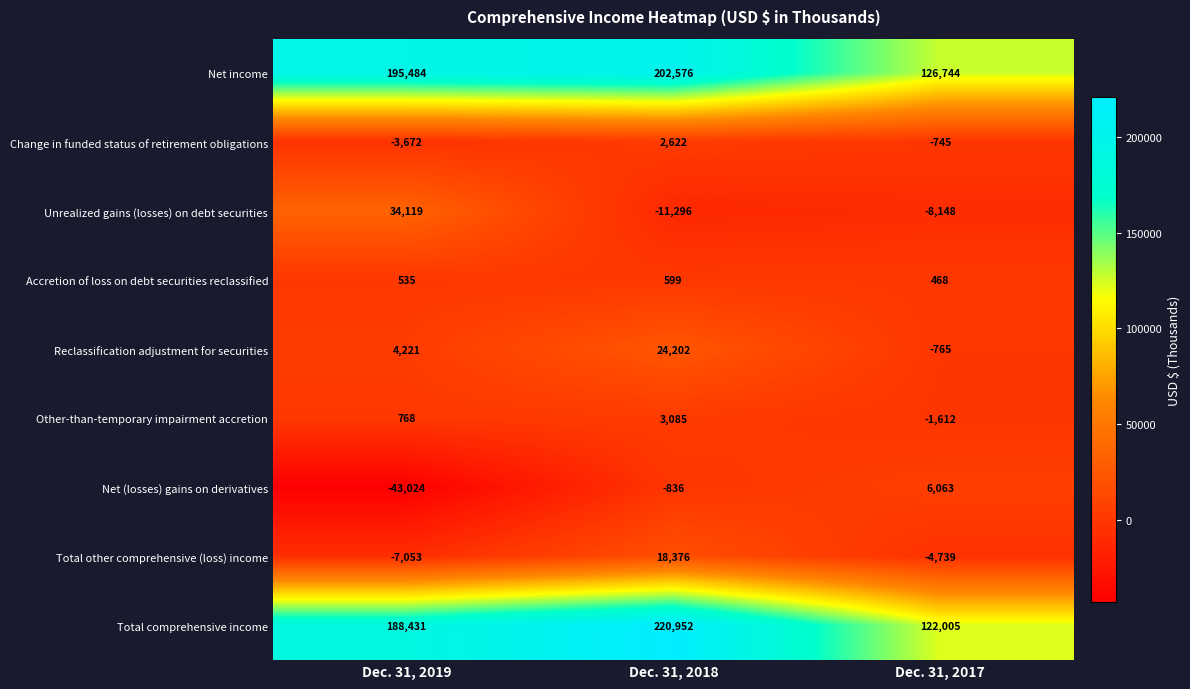

What is the average value of the Net (losses) gains on derivatives series?

-12599